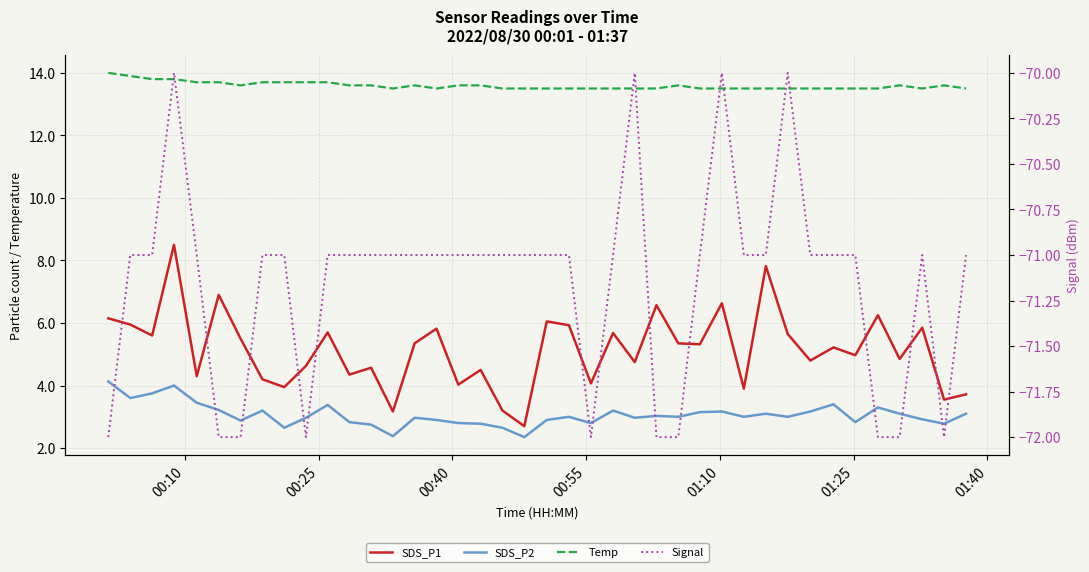

True or false: SDS_P1 and Temp cross at least once.

False